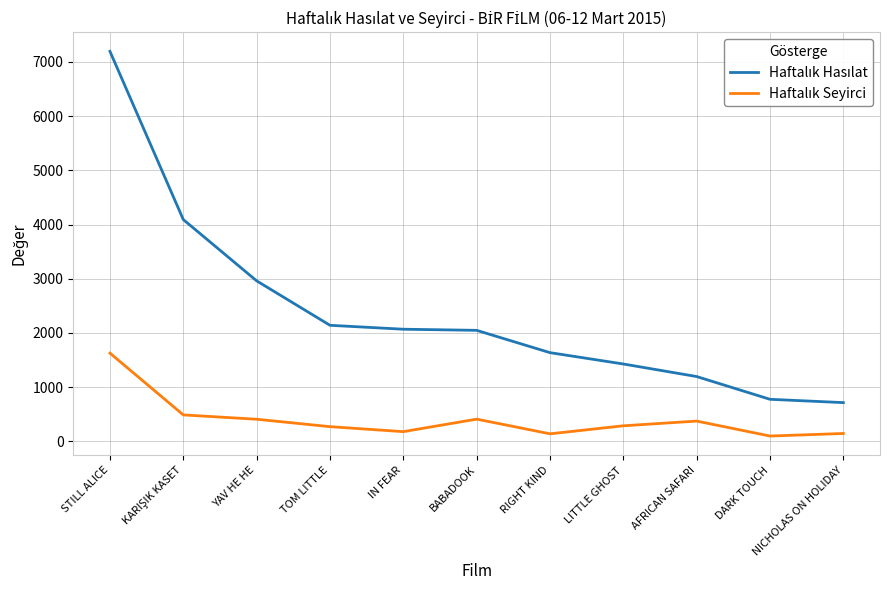

What is the spread (max minus min) of values at IN FEAR?

1890.5